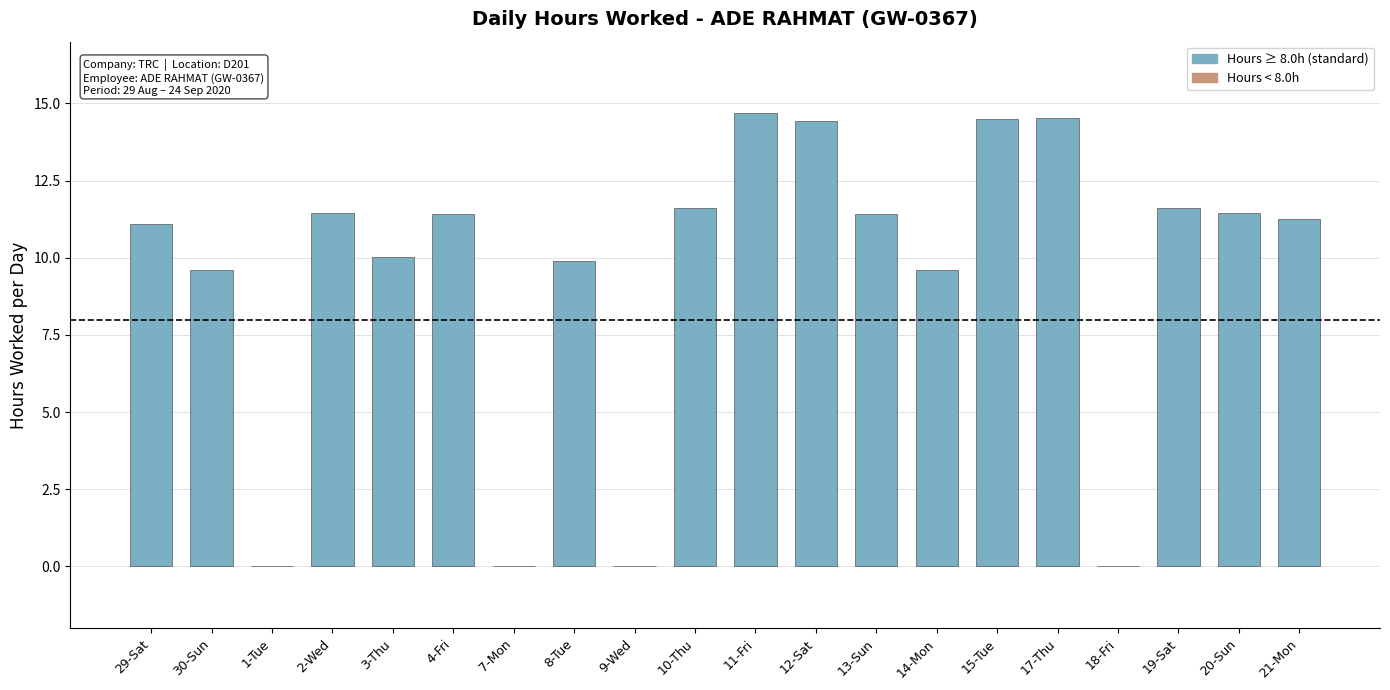

True or false: the data shows 4.2 at 12-Sat.

False